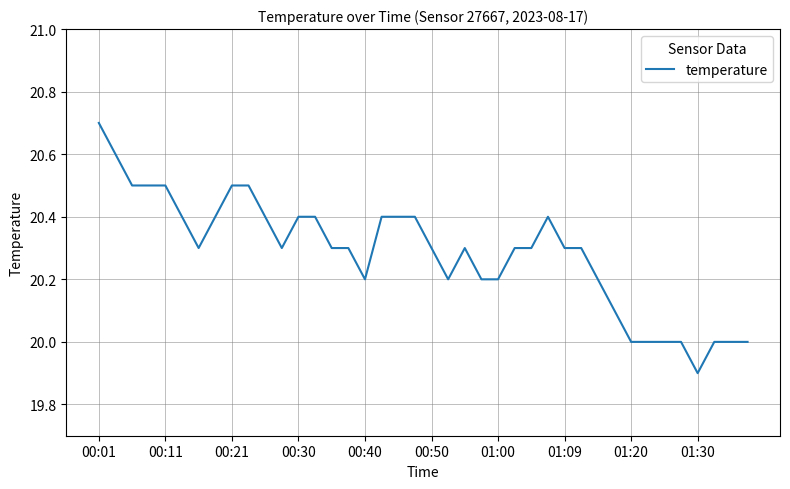

What is the maximum value shown in the chart?

20.7